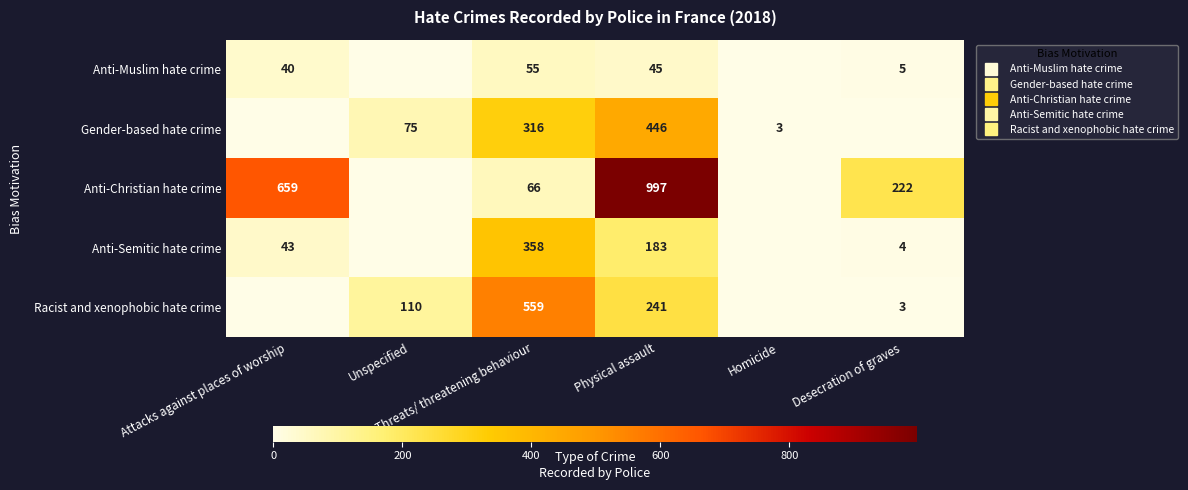

What is the difference between the maximum and minimum values in the Anti-Semitic hate crime series?

358